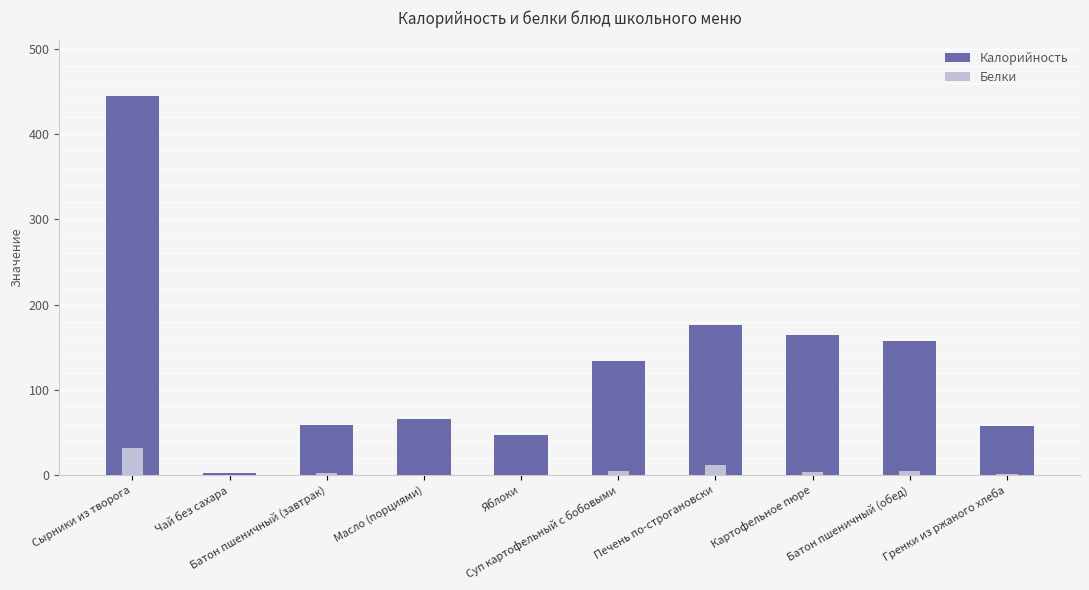

What is the label of the 5th bar from the left?

Яблоки